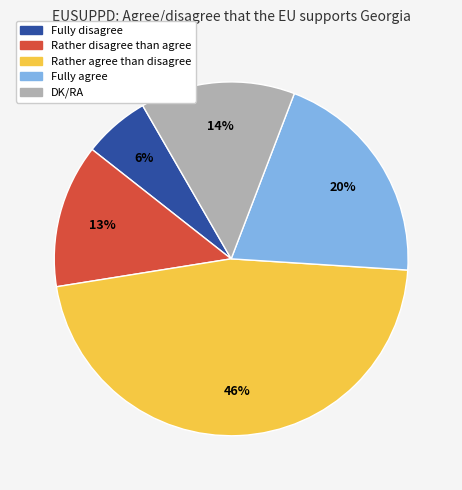

To the nearest percent, what portion does Rather disagree than agree represent?

13%